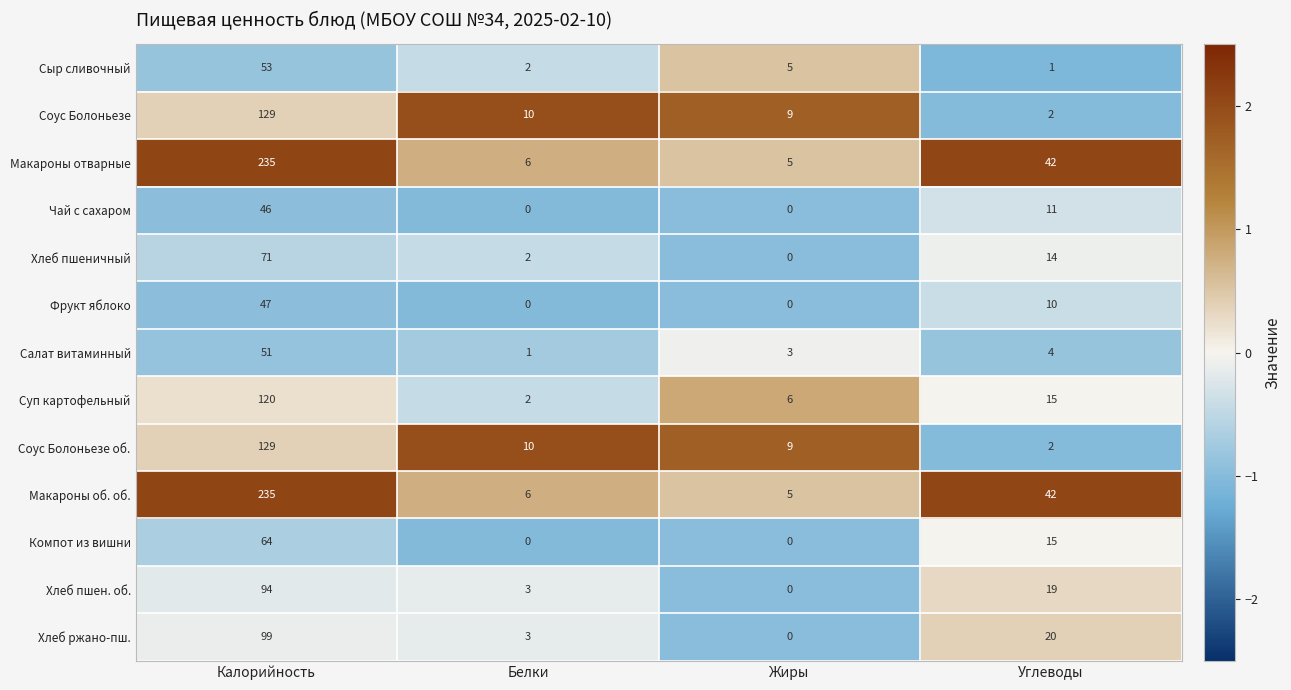

What is the highest value of the Хлеб пшеничный series?

71